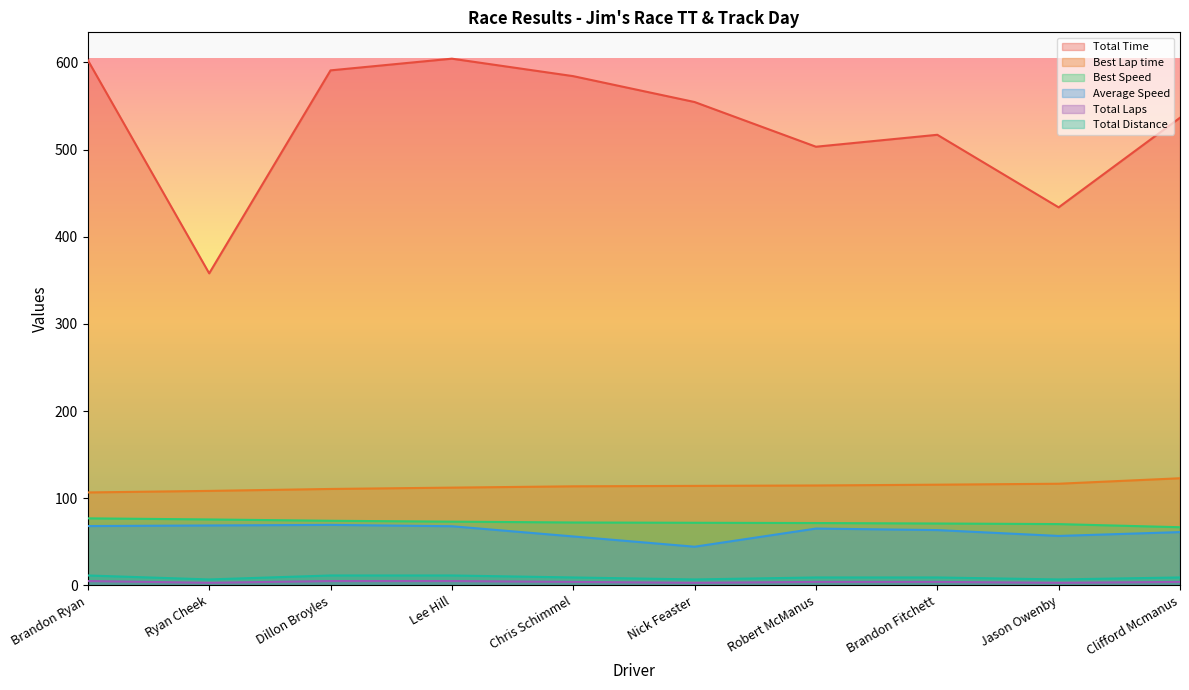

Which series changed the most between Dillon Broyles and Clifford Mcmanus?

Total Time